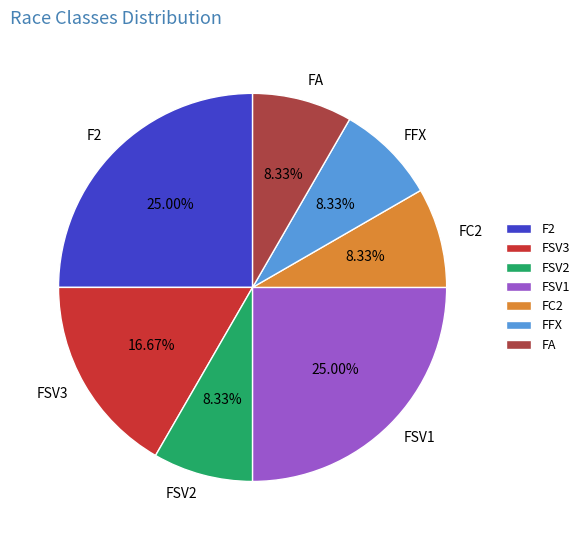

How many segments does this pie chart have?

7